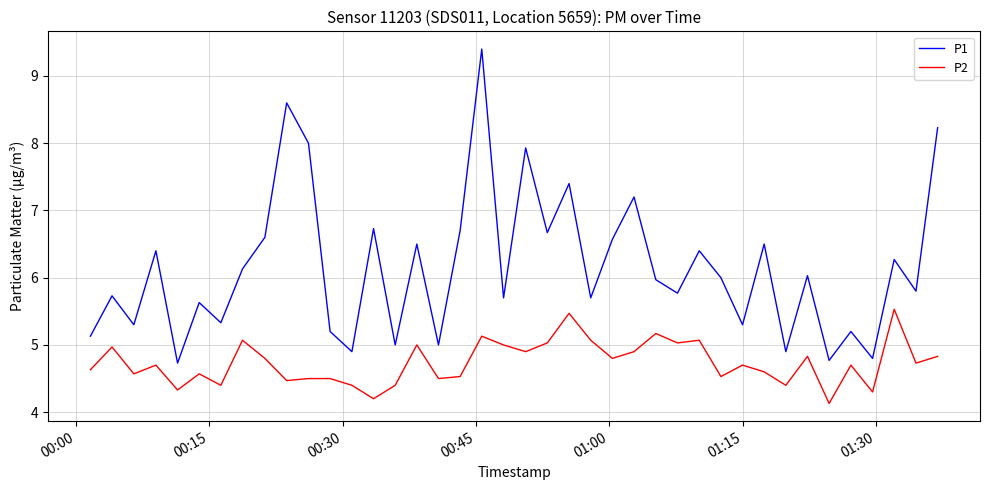

At how many categories does at least one series exceed 4?

40